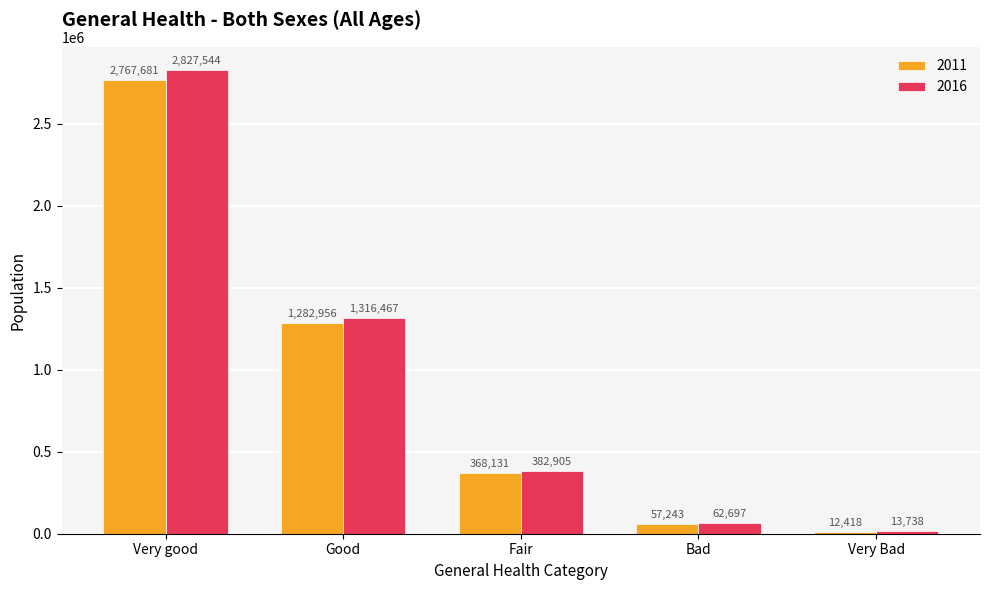

What is the total value across all series at Fair?

751036